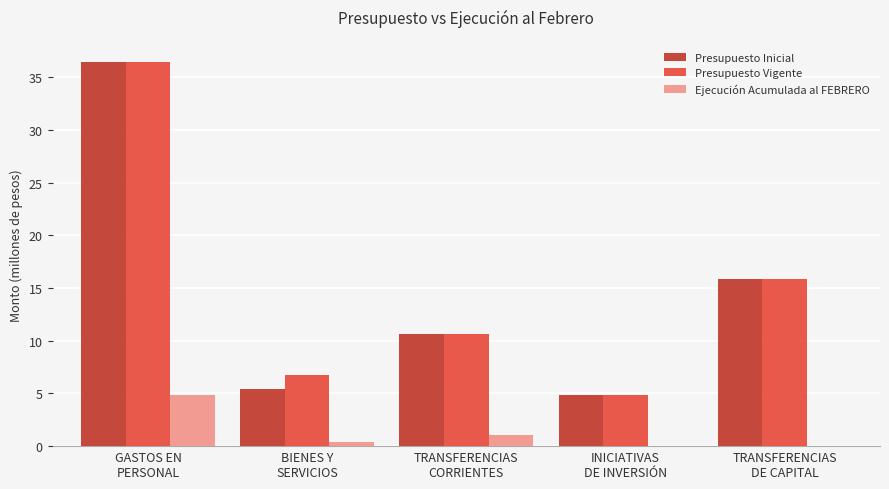

What is the sum of all Ejecución Acumulada al FEBRERO values?

6.4